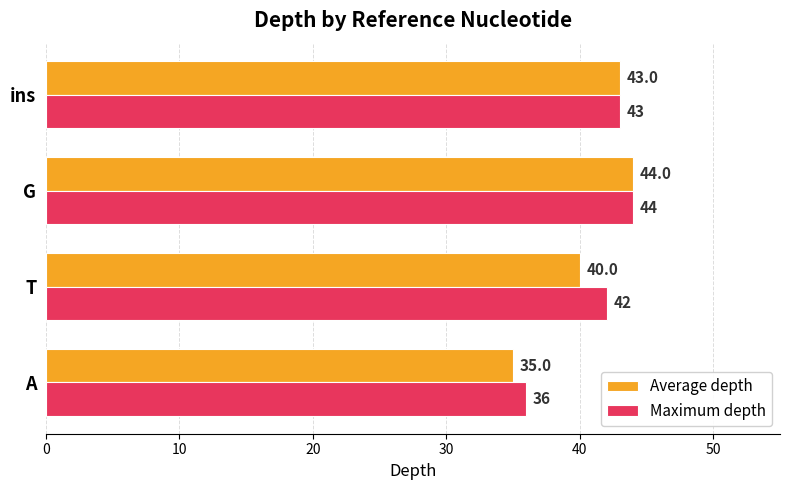

At which label is Average depth closest to 39?

T